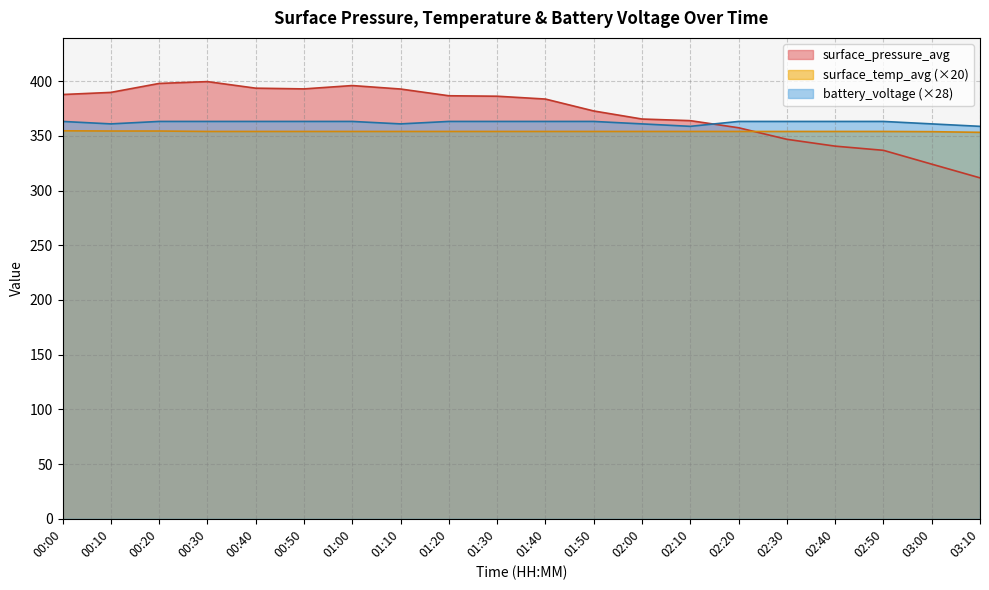

What is the difference between the battery_voltage values at 02:10 and 02:20?

4.5